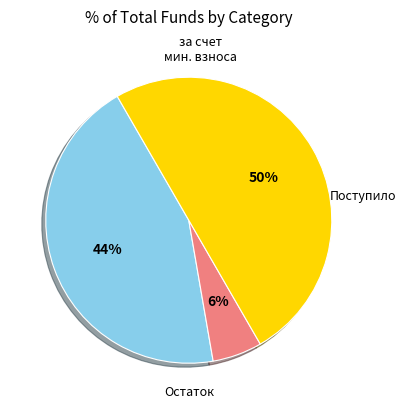

To the nearest percent, what is the difference between the largest and smallest slice percentages?

44%